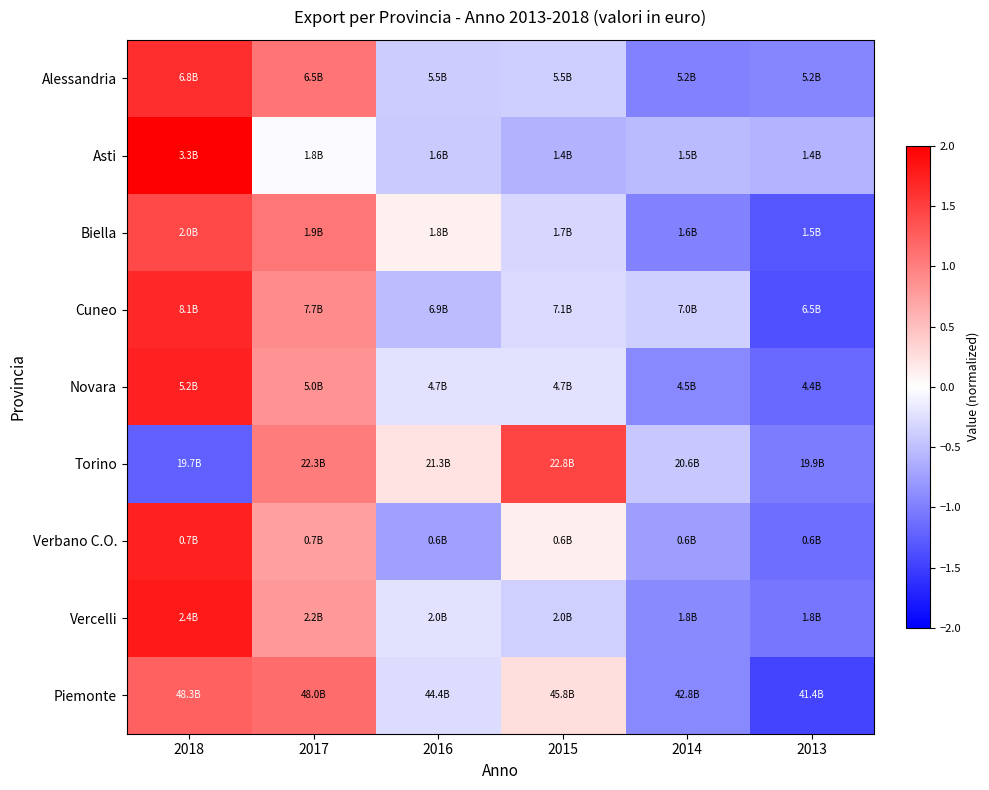

At which category is the sum across all series the highest?

2018